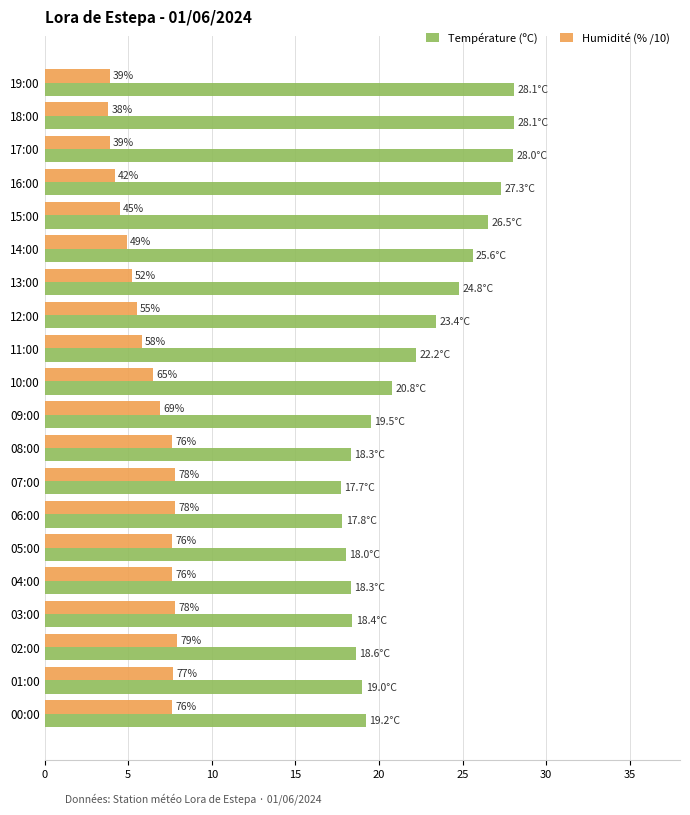

Where does the Humidité (% /10) series first go above 6?

10:00